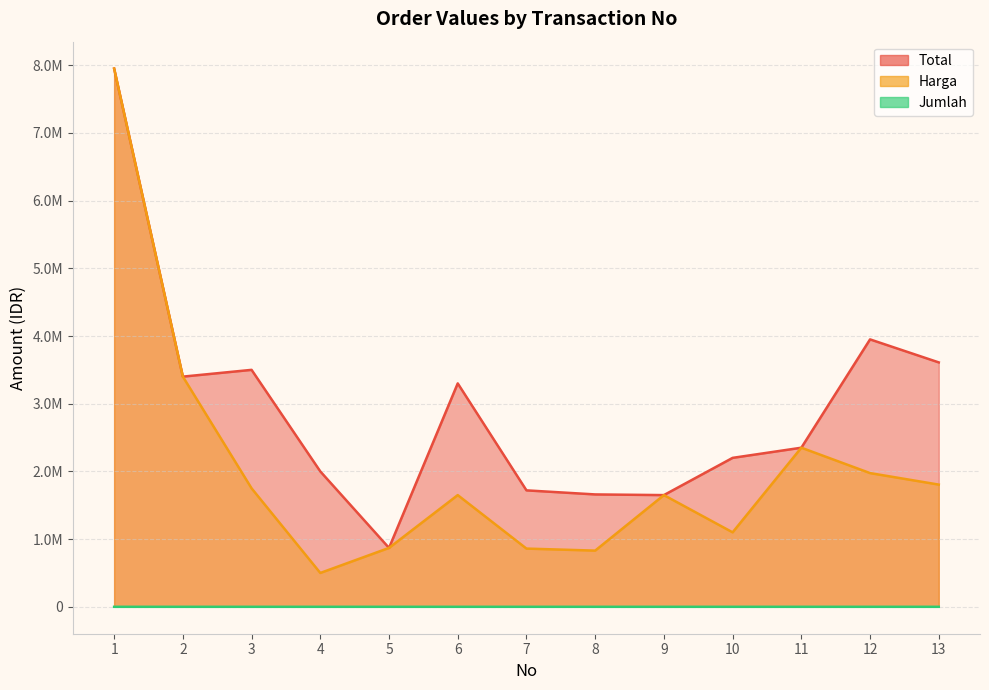

True or false: Jumlah and Harga cross at least once.

False